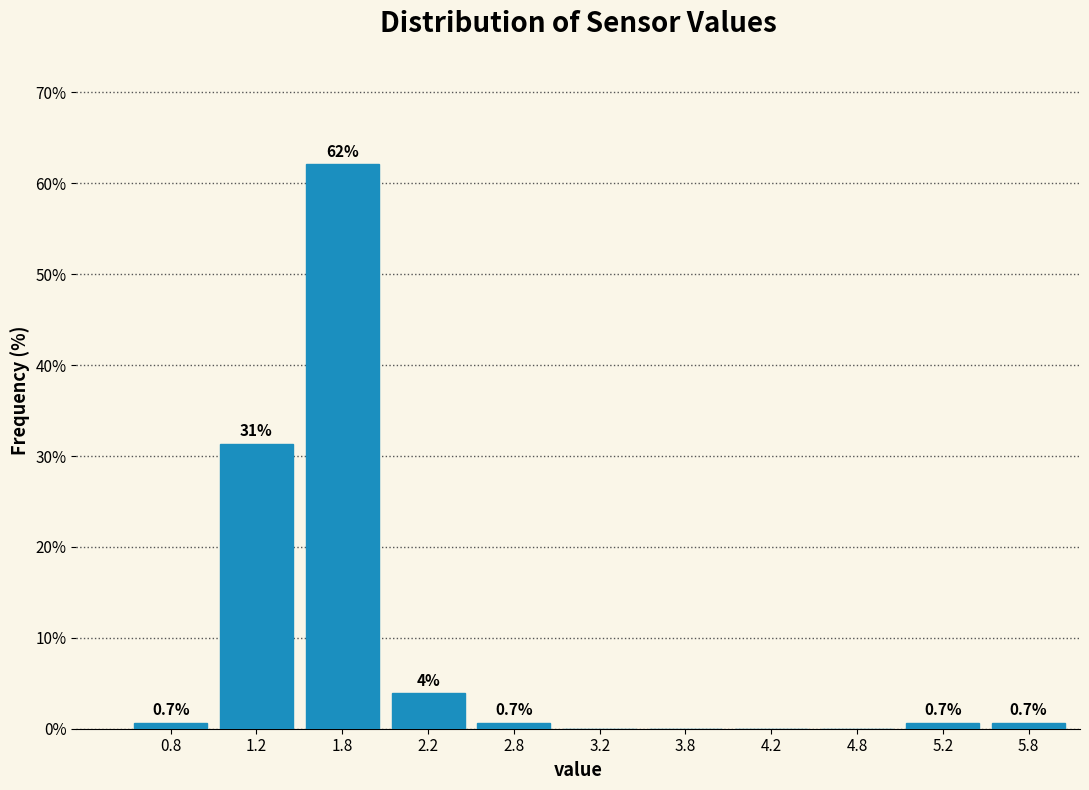

Over which range of the x-axis is the bar tallest?

1.5 to 2.0